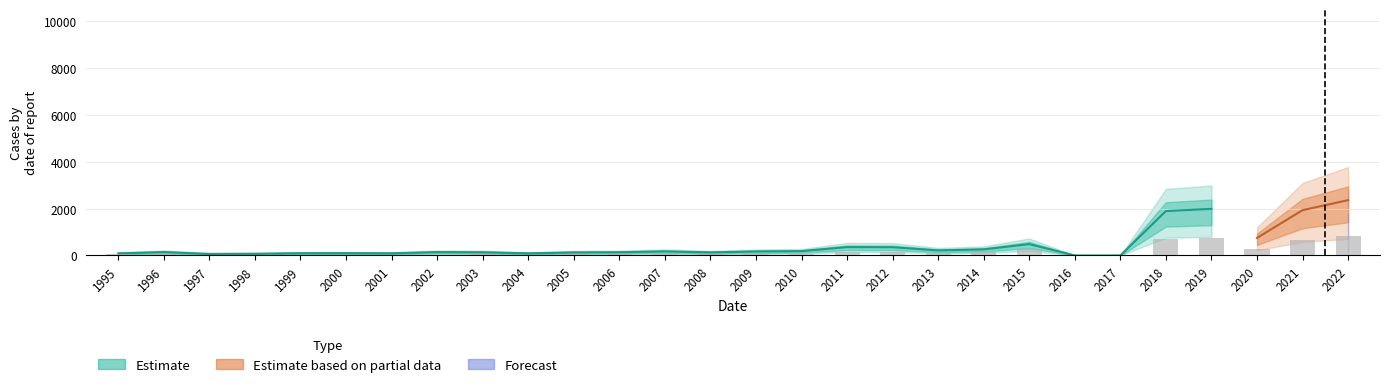

How many series are shown in this chart?

3